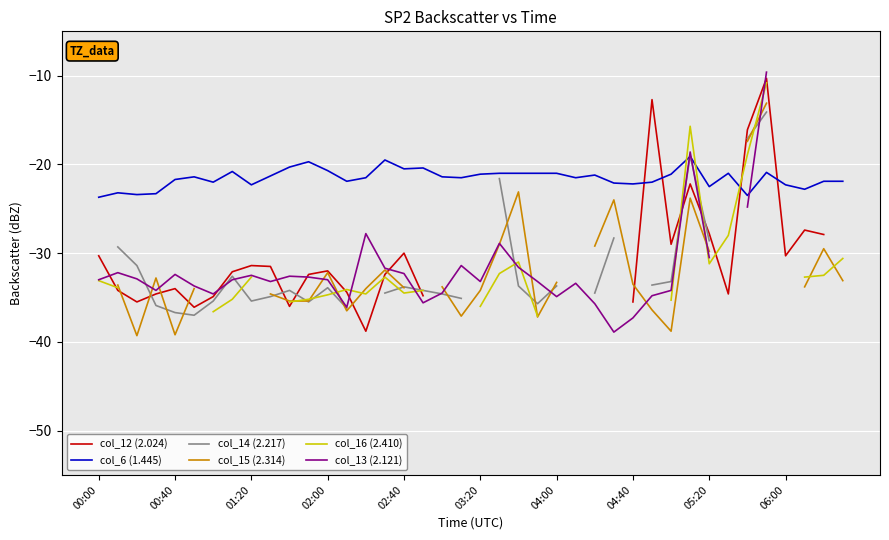

At which category does the chart reach its peak across all series?

35